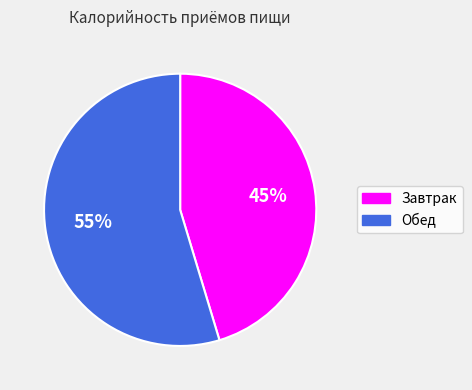

To the nearest percent, what is the average slice percentage?

50%